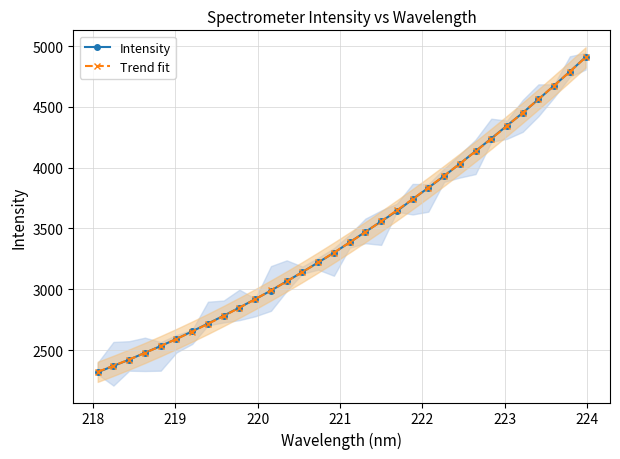

What is the minimum value for Trend fit?

2321.7